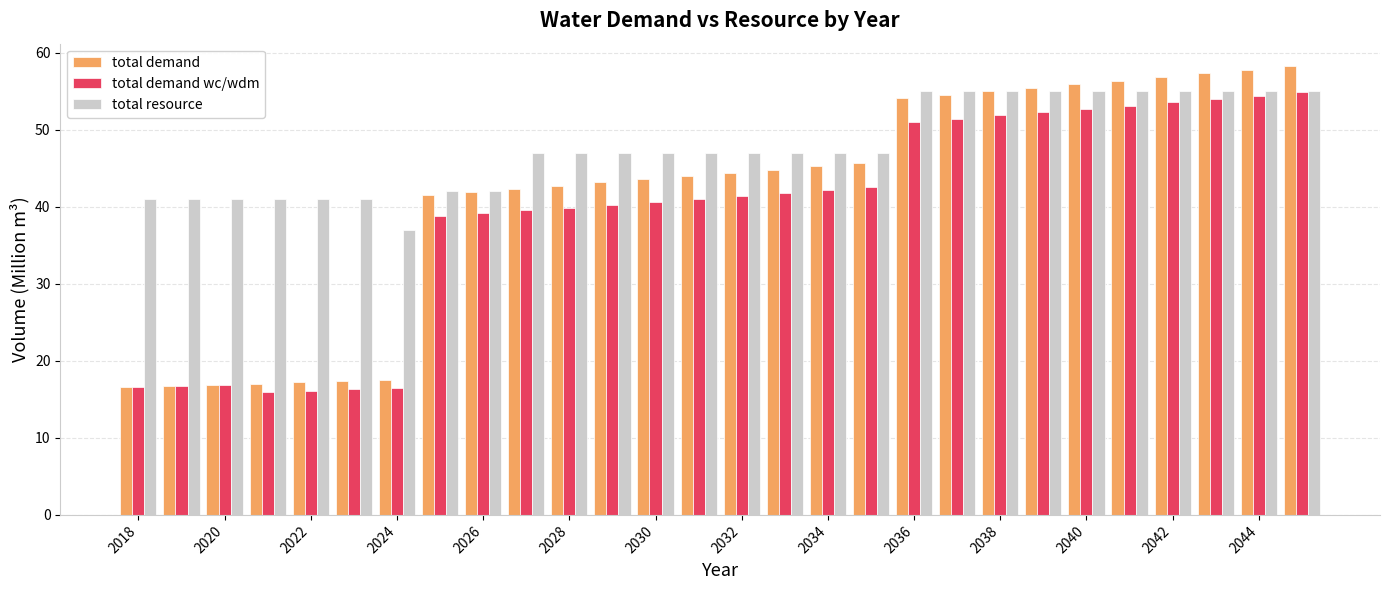

Rank the series by their average value, from lowest to highest.

total demand wc/wdm, total demand, total resource